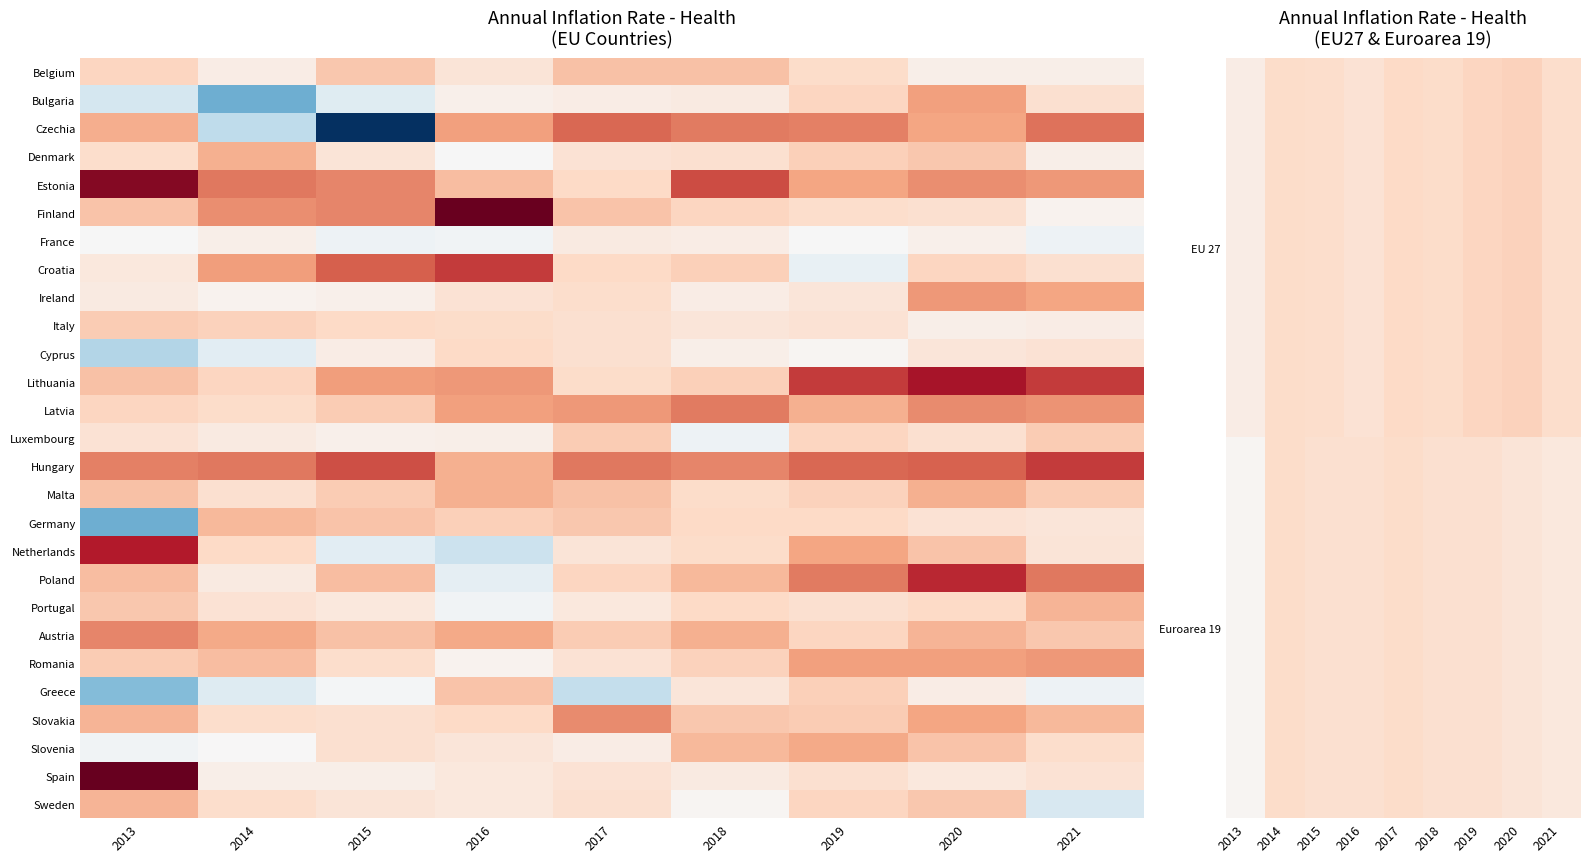

At 2013, list the series in order from largest to smallest.

Spain, Estonia, Netherlands, Hungary, Austria, Czechia, Slovakia, Sweden, Poland, Lithuania, Malta, Finland, Portugal, Italy, Romania, Latvia, Denmark, Luxembourg, Croatia, Ireland, EU 27, Euroarea 19, France, Slovenia, Cyprus, Greece, Germany